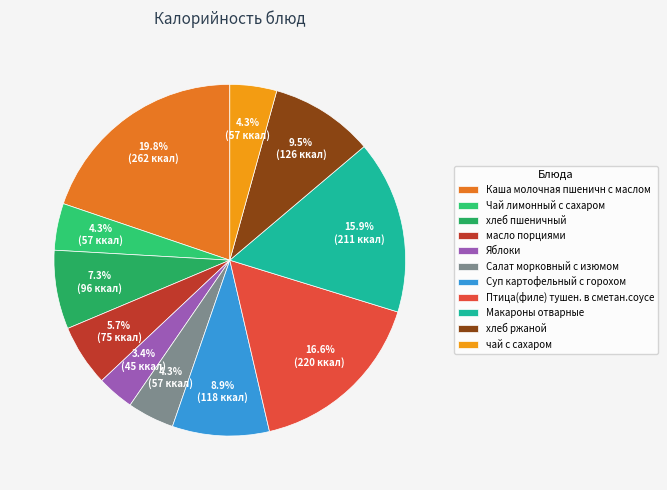

To the nearest percent, what is the combined percentage of хлеб пшеничный and Салат морковный с изюмом?

12%